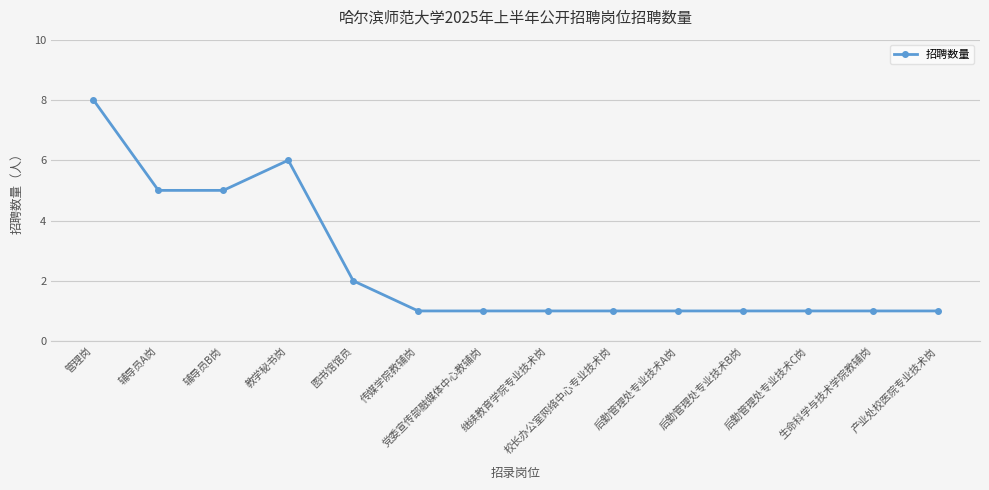

True or false: there are more than 0 points higher than both neighbors.

True